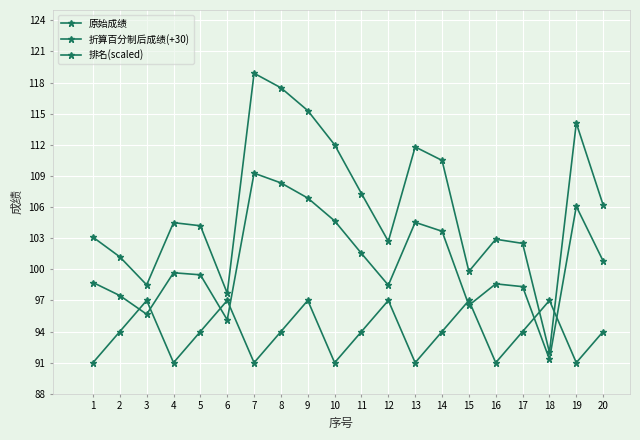

How many lines are shown in the chart?

3